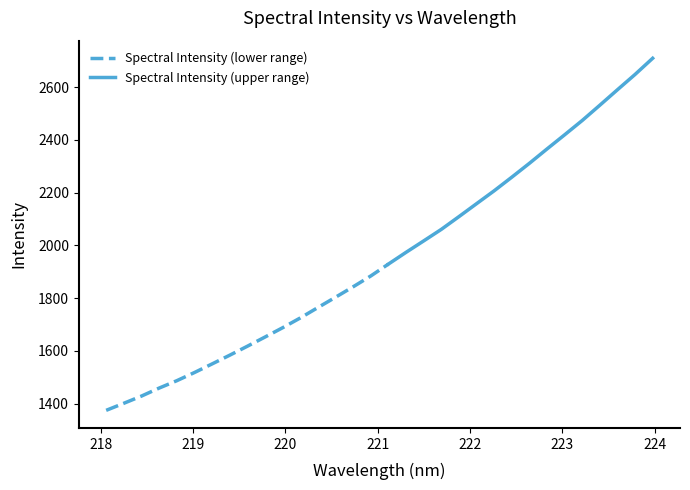

What is the change in value from 220.9264 to 222.263?

+322.8